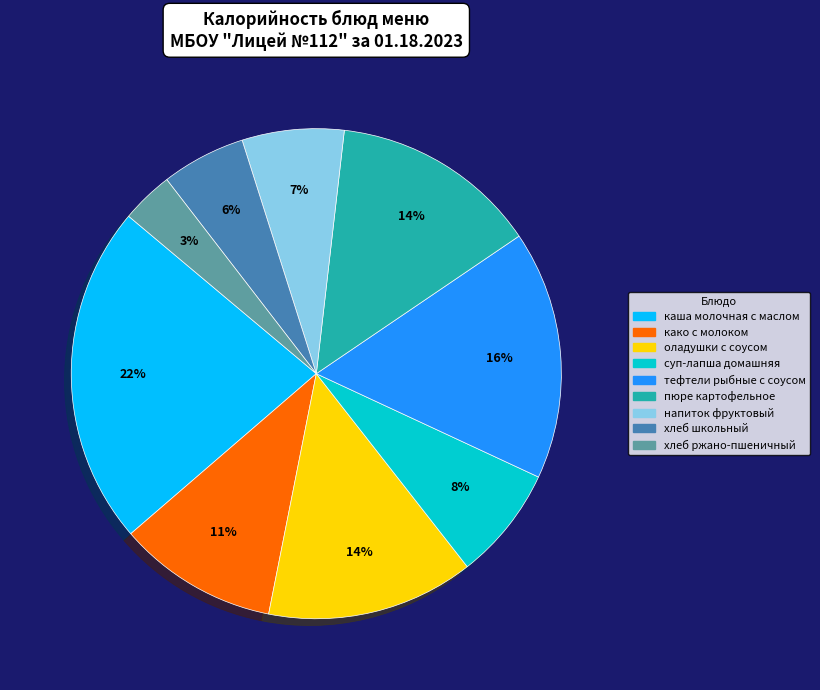

To the nearest percent, what is the combined percentage of каша молочная с маслом and хлеб школьный?

28%